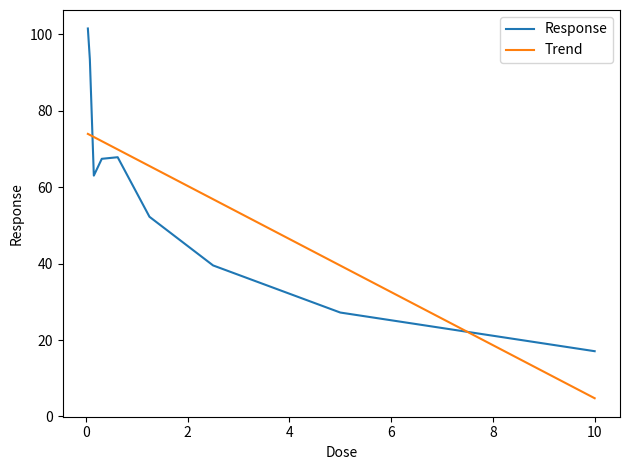

True or false: Response and Trend cross at least once.

True